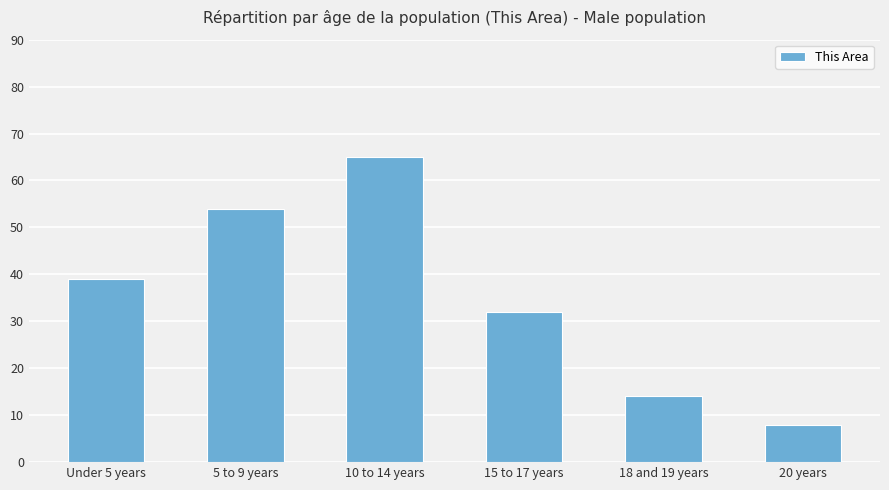

What is the ratio of the value at 20 years to the value at 18 and 19 years?

0.6